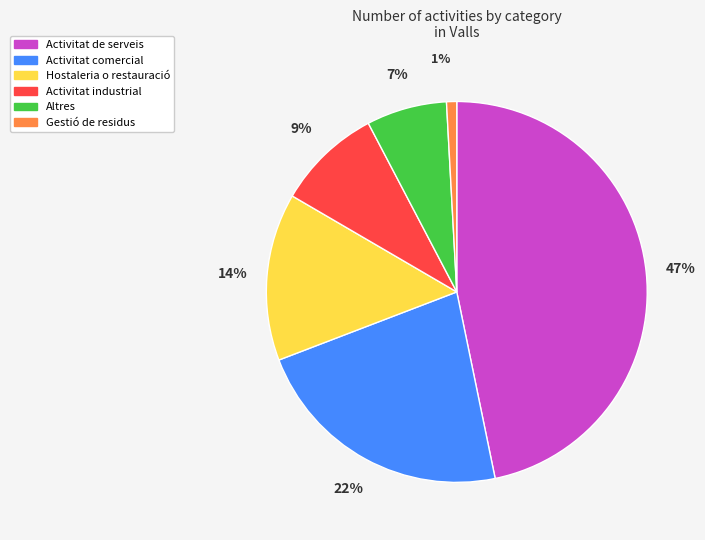

To the nearest percent, what is the average slice percentage?

17%